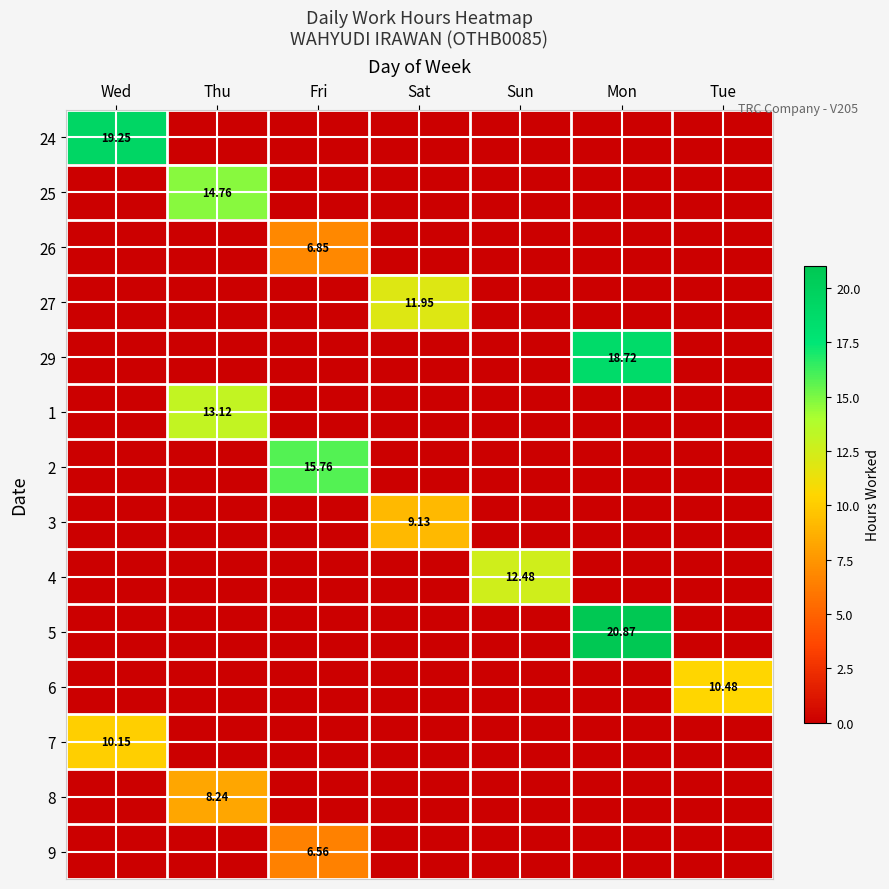

What is the difference between the maximum and minimum values in the 3 series?

9.1